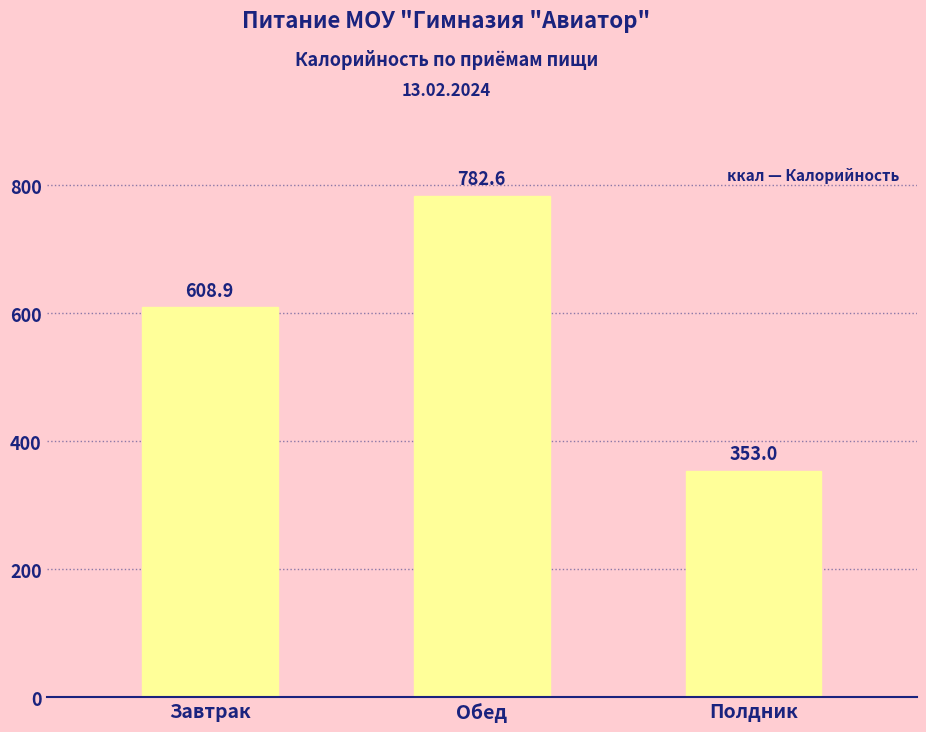

Which category has the highest value across all series?

Обед